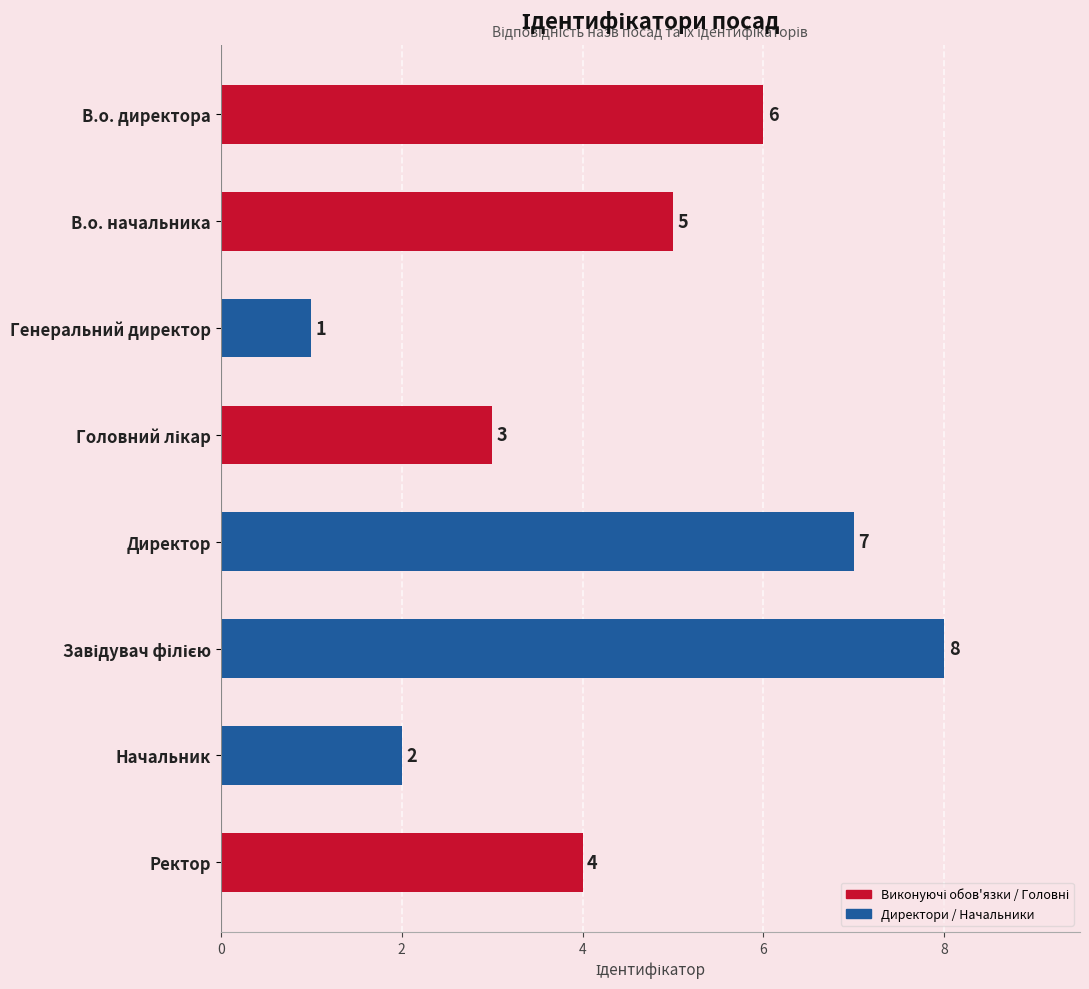

Reading bottom to top, extract all data points from this chart.

4	2	8	7	3	1	5	6